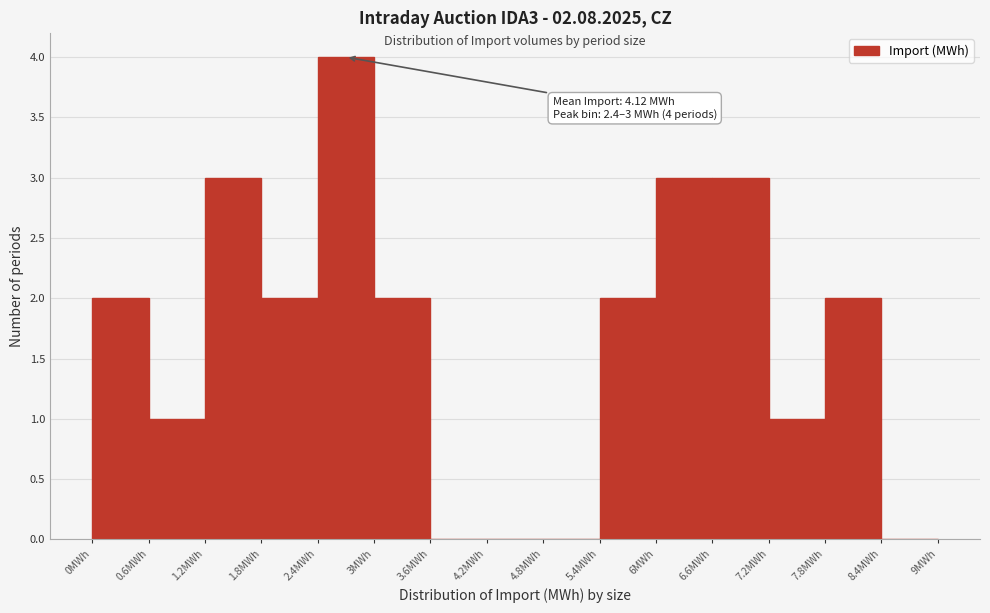

Which range on the x-axis has the tallest bar?

2.4 to 3.0